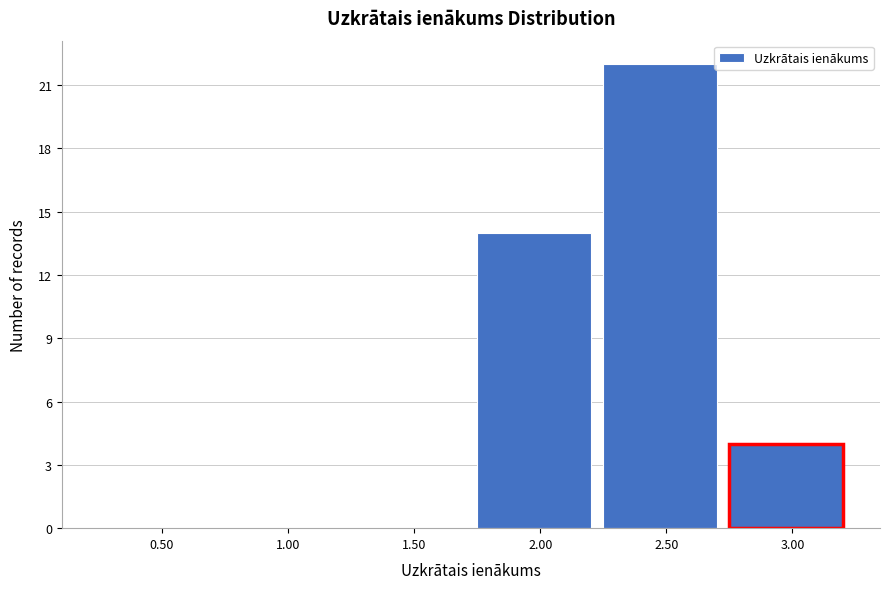

Reading left to right, what are all the values shown in this chart?

0.50=0	1.00=0	1.50=0	2.00=14	2.50=22	3.00=4